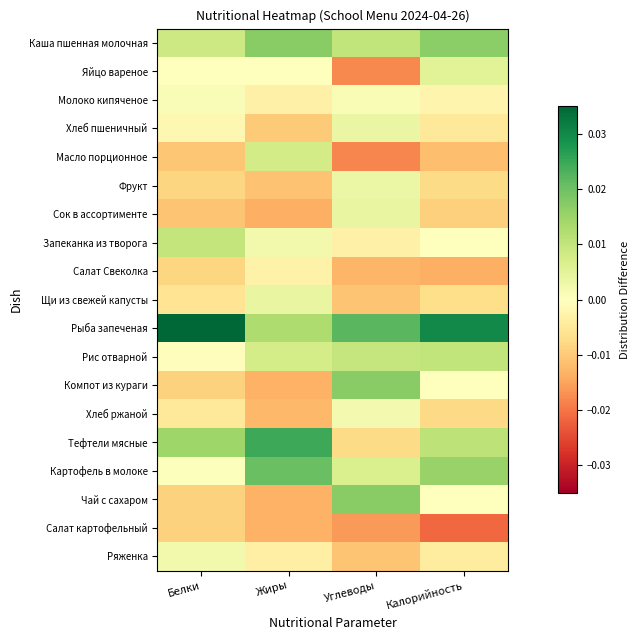

Which series has the largest total across all categories?

Рыба запеченая